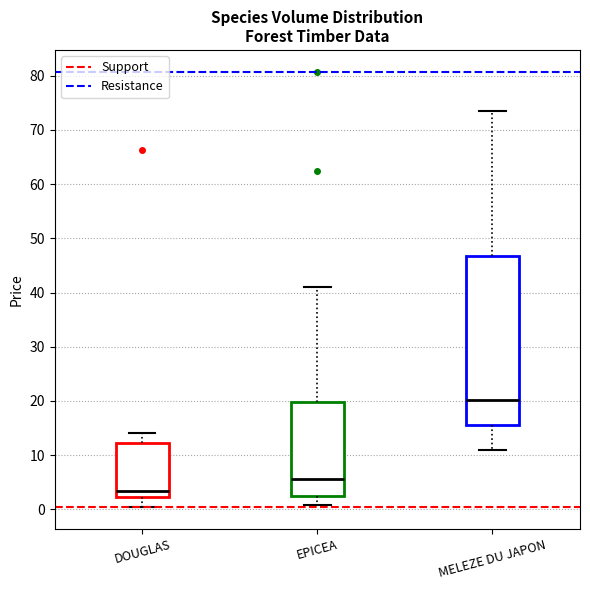

Reading left to right, transcribe this box plot: for each box, give where its median line is, the range the box spans, and where its two whiskers end, as read against the y-axis. The values are not printed on the chart, so give them approximately, as read against the axis.

DOUGLAS: median 3, box 2 to 12, whiskers 0 to 14
EPICEA: median 6, box 2 to 20, whiskers 1 to 41
MELEZE DU JAPON: median 20, box 15 to 47, whiskers 11 to 73